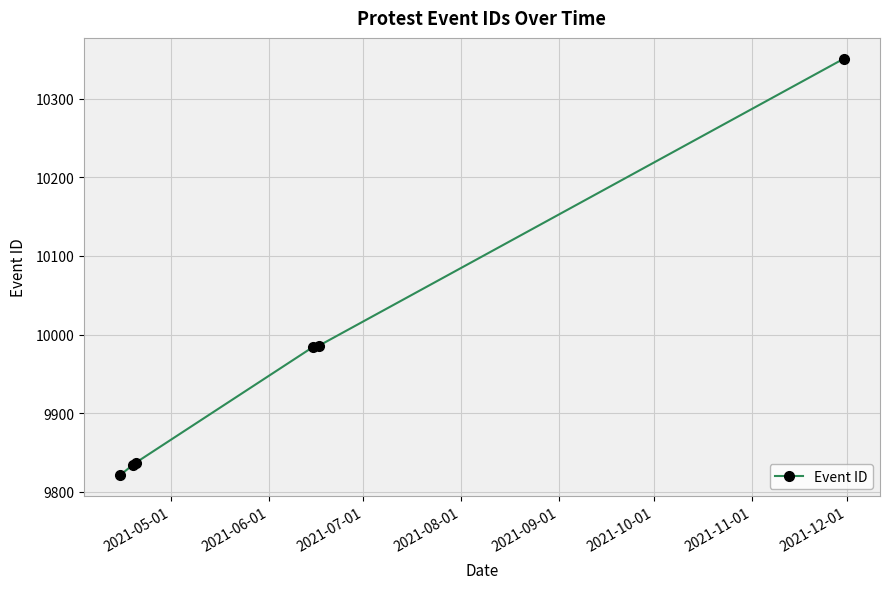

What is the value of the 3rd point from the left?

9837